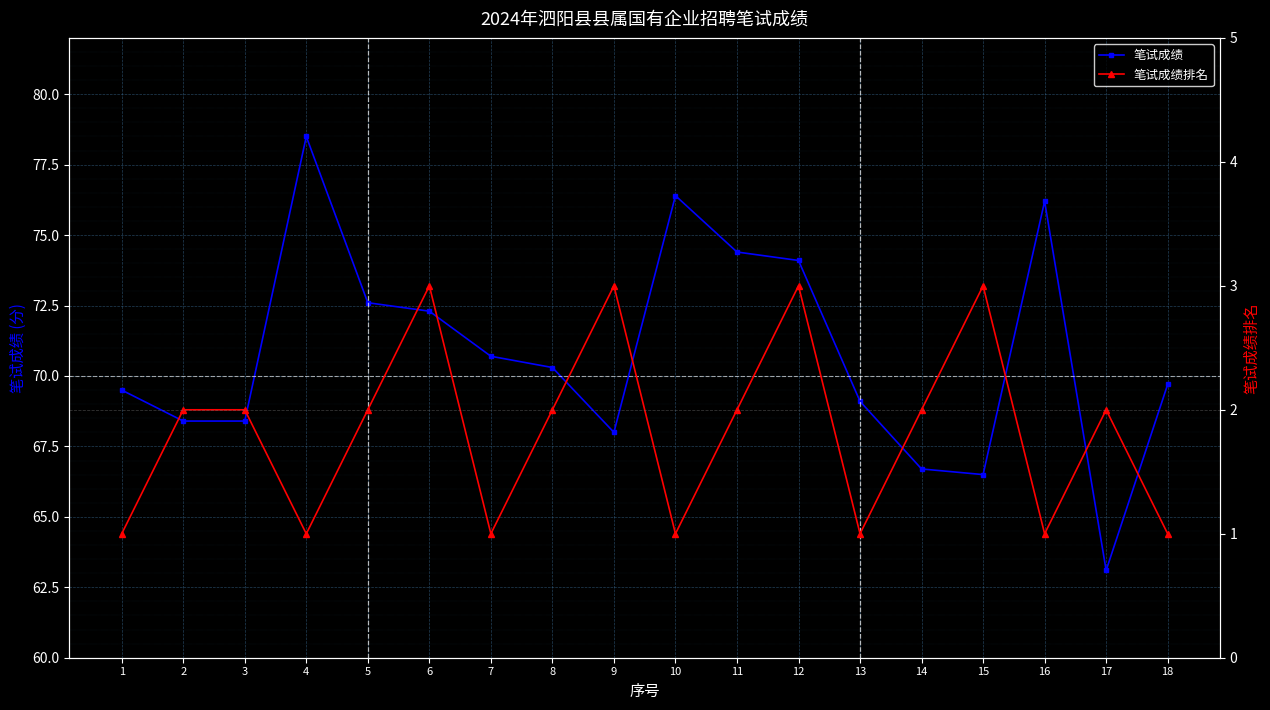

At which category does 笔试成绩排名 reach its first local valley?

4